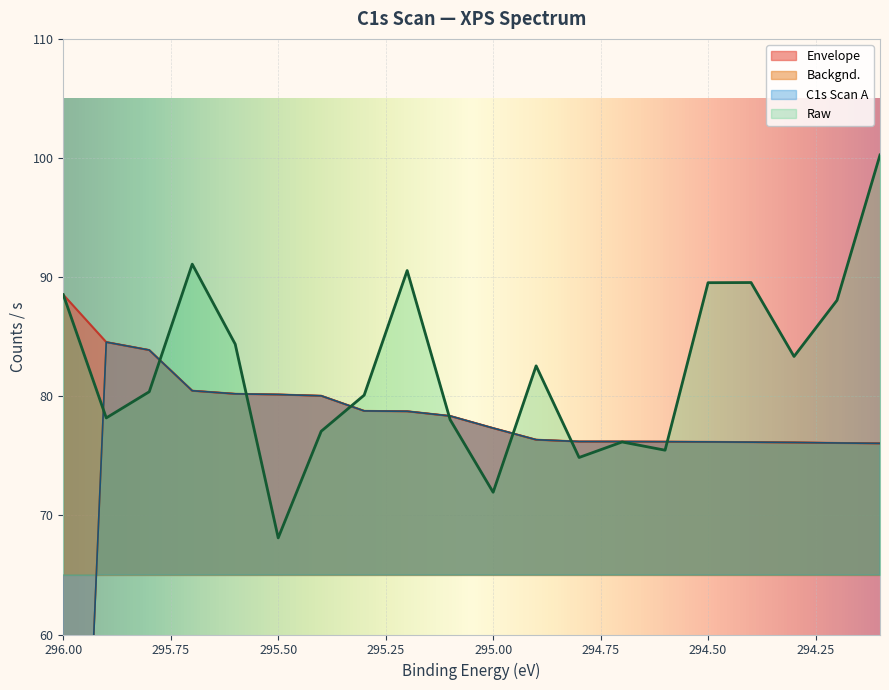

How many times do Raw and Backgnd. cross each other?

8